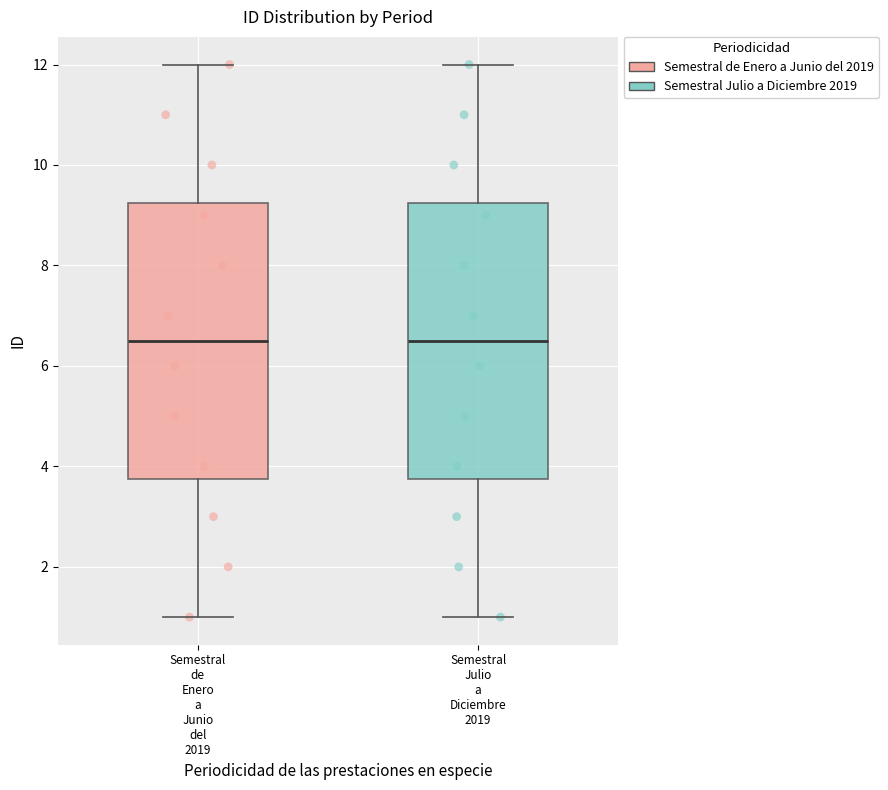

Reading left to right, read every box against the y-axis: the position of its median line, the range the box covers, and the ends of its whiskers. The values are not printed on the chart, so give them approximately, as read against the axis.

Semestral de Enero a Junio del 2019: median 6.6, box 3.8 to 9.2, whiskers 1.0 to 12.0
Semestral Julio a Diciembre 2019: median 6.6, box 3.8 to 9.2, whiskers 1.0 to 12.0